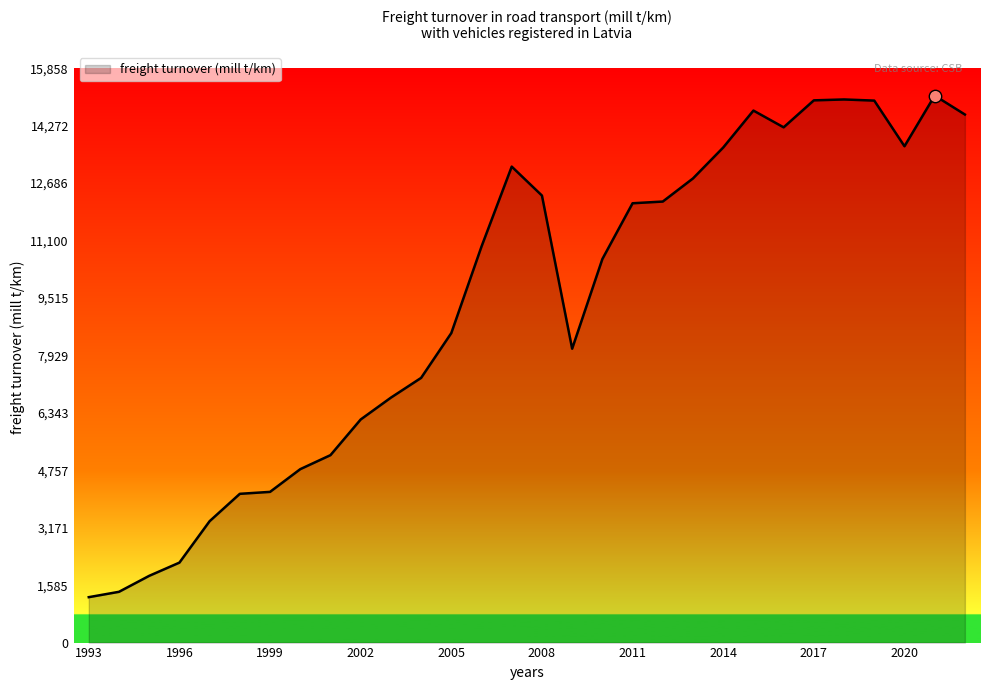

What is the smallest value displayed?

1254.0